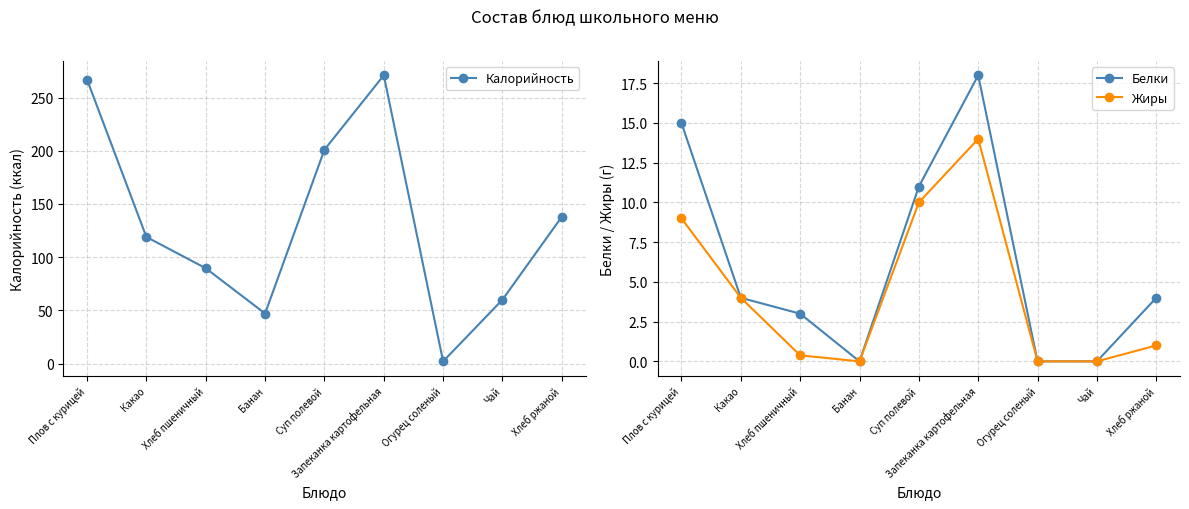

Is this an area chart (filled region under the line)?

No